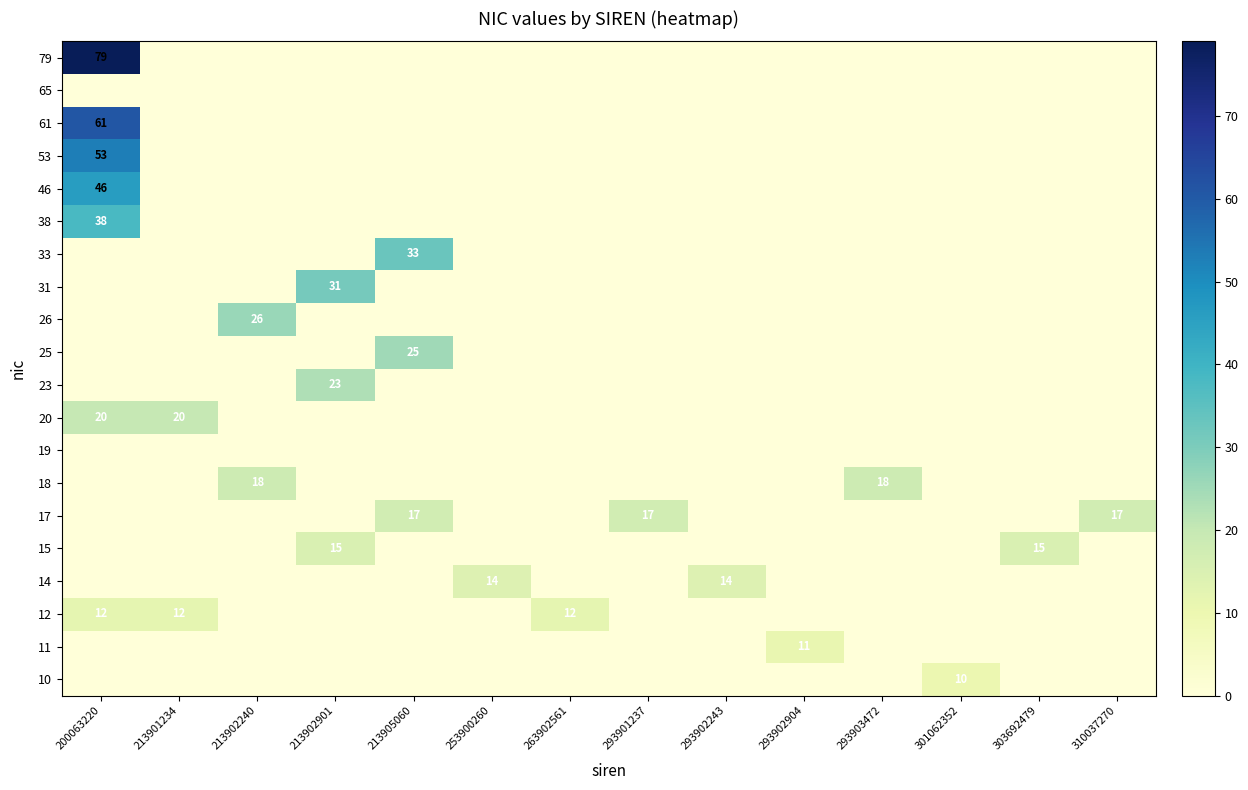

At 213905060, list the series in order from smallest to largest.

10, 11, 12, 14, 15, 18, 19, 20, 23, 26, 31, 38, 46, 53, 61, 65, 79, 17, 25, 33